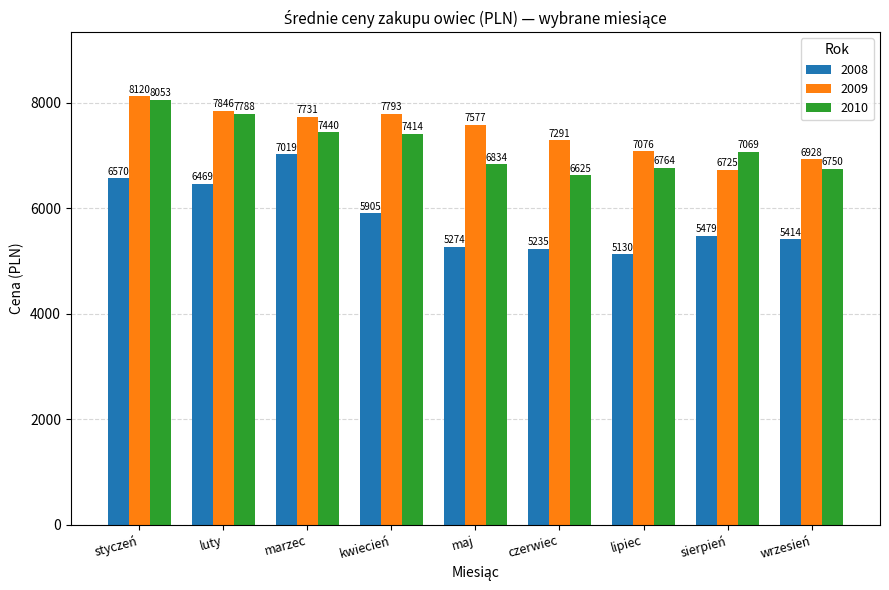

True or false: 2010 has a value of 11712.2 at marzec.

False